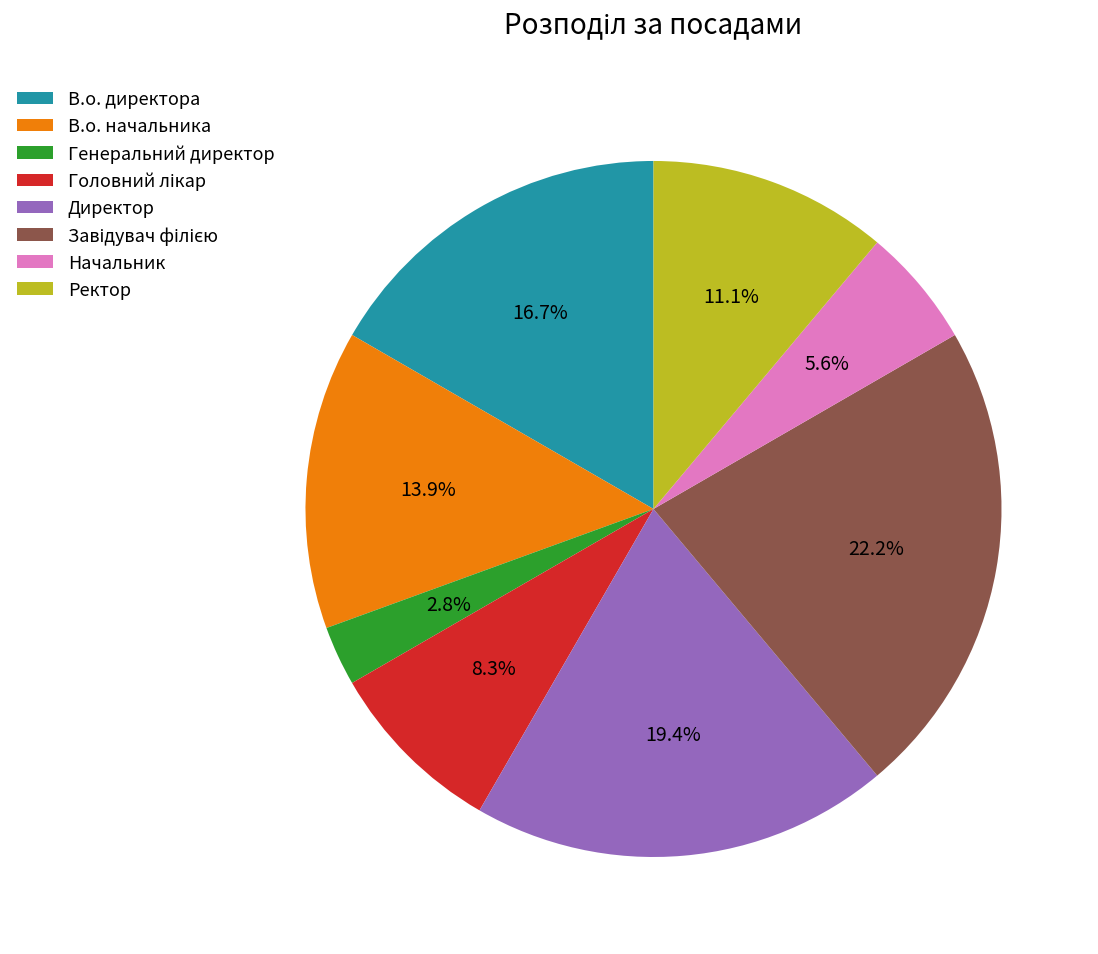

How many segments does this pie chart have?

8